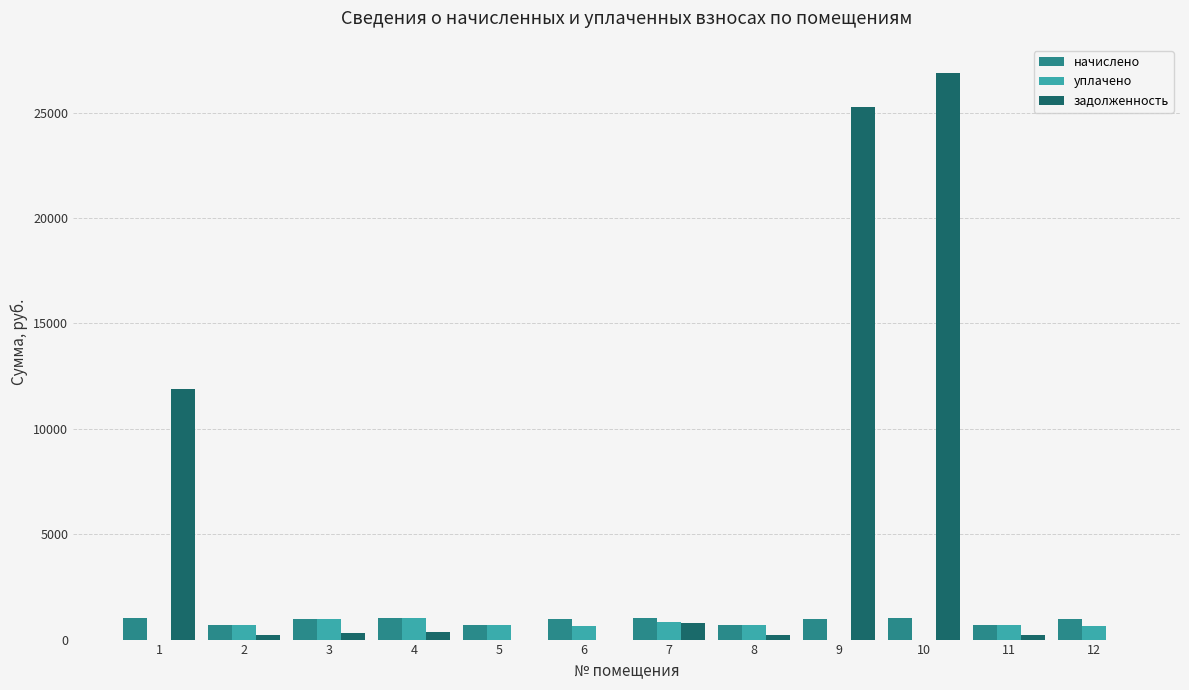

Which series changed the most between 9 and 12?

задолженность